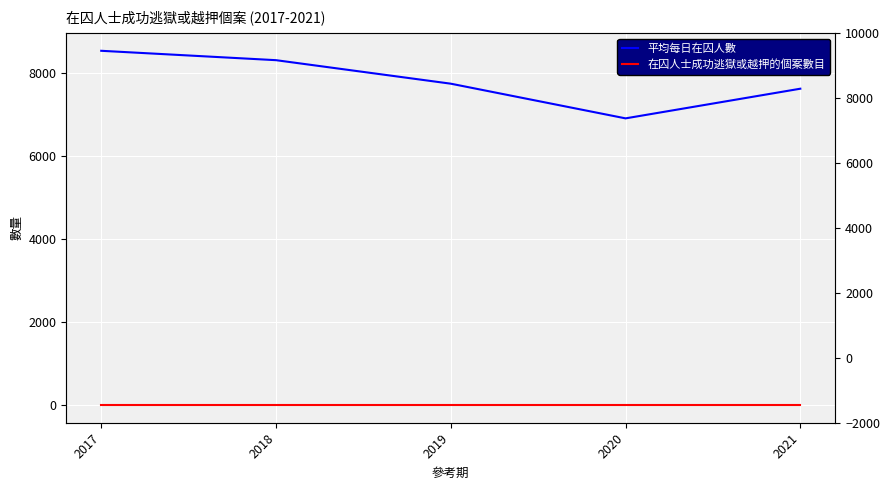

At which label is 在囚人士成功逃獄或越押的個案數目 closest to 0?

2017